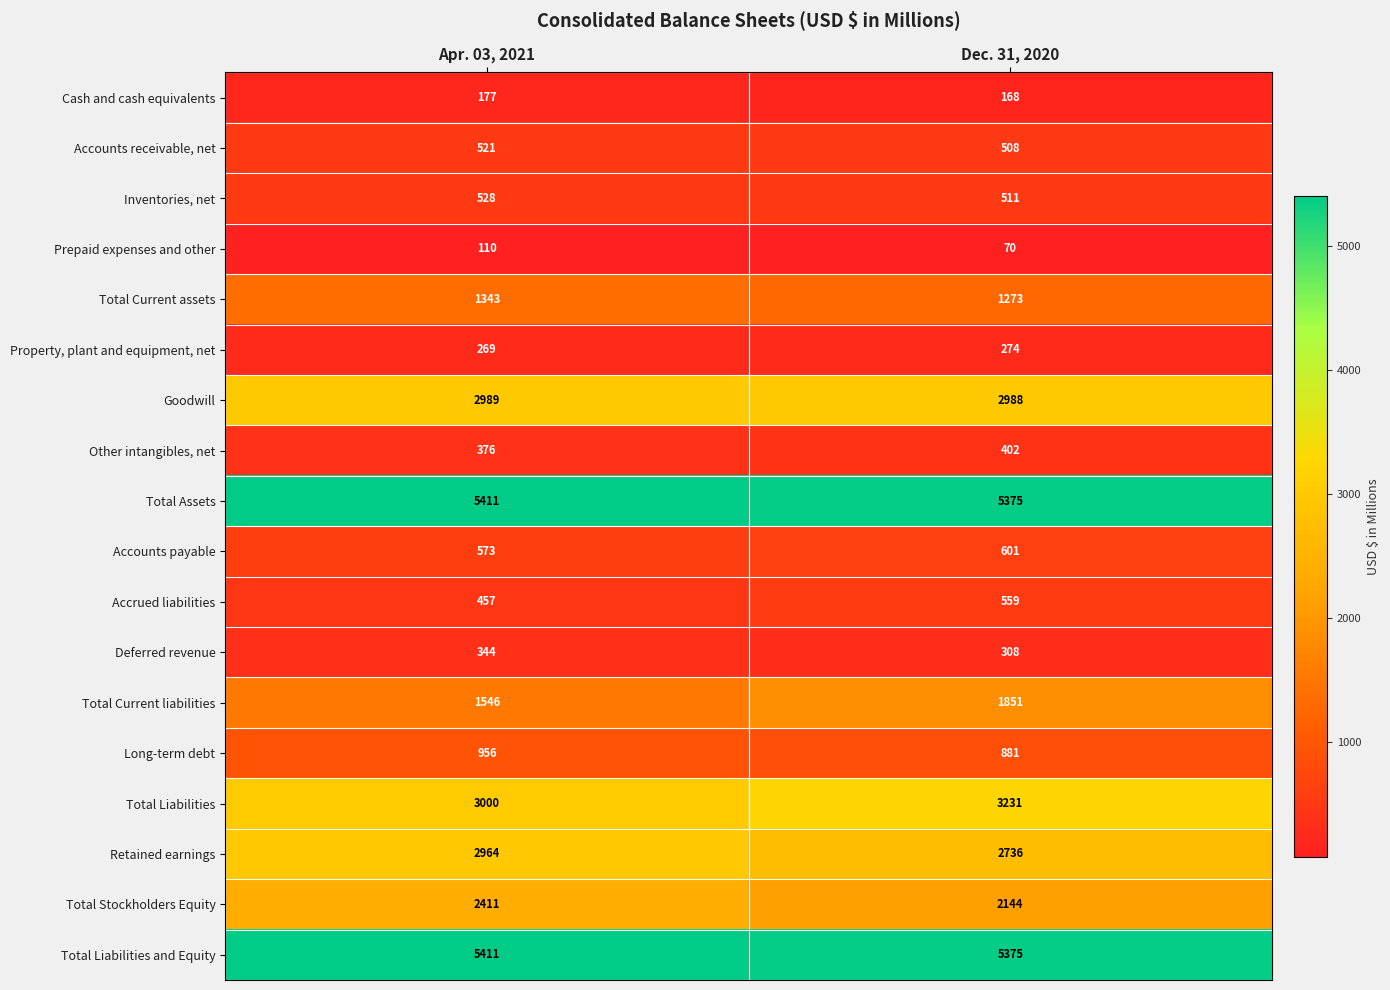

At which category is the sum across all series the highest?

Apr. 03, 2021